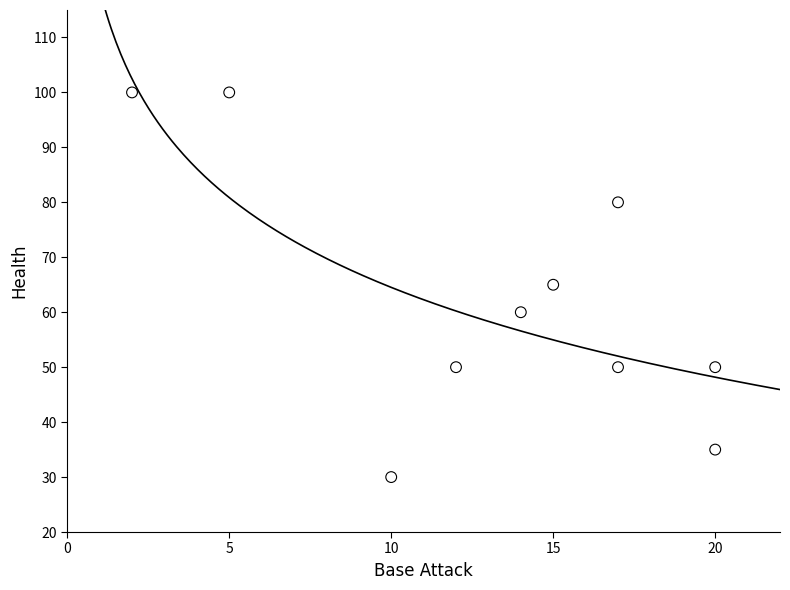

What is the average Y value?

62